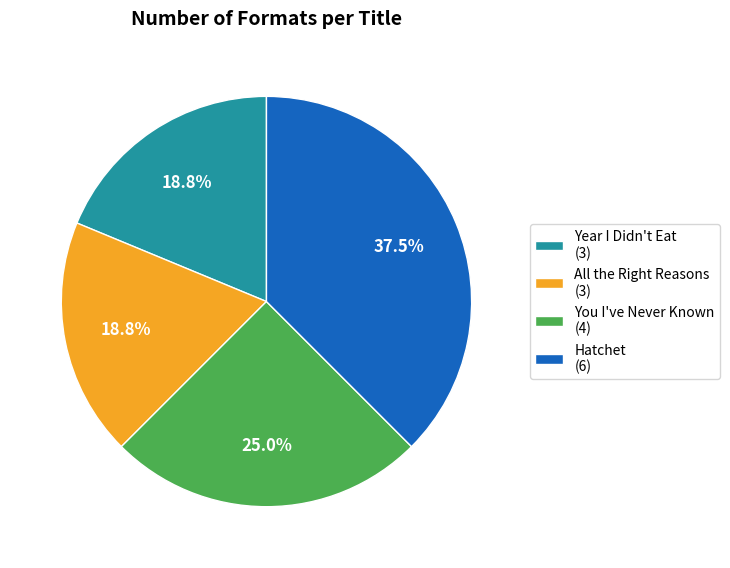

To the nearest percent, what is the difference between the largest and smallest slice percentages?

19%